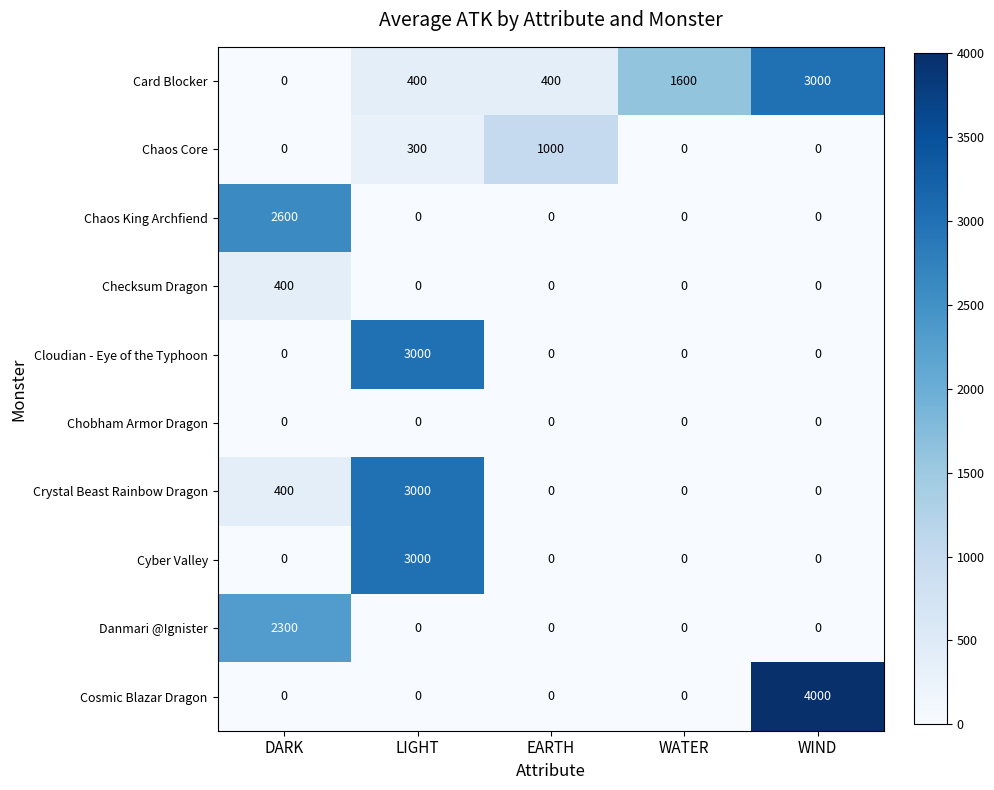

What is the difference between the Card Blocker values at LIGHT and WATER?

1200